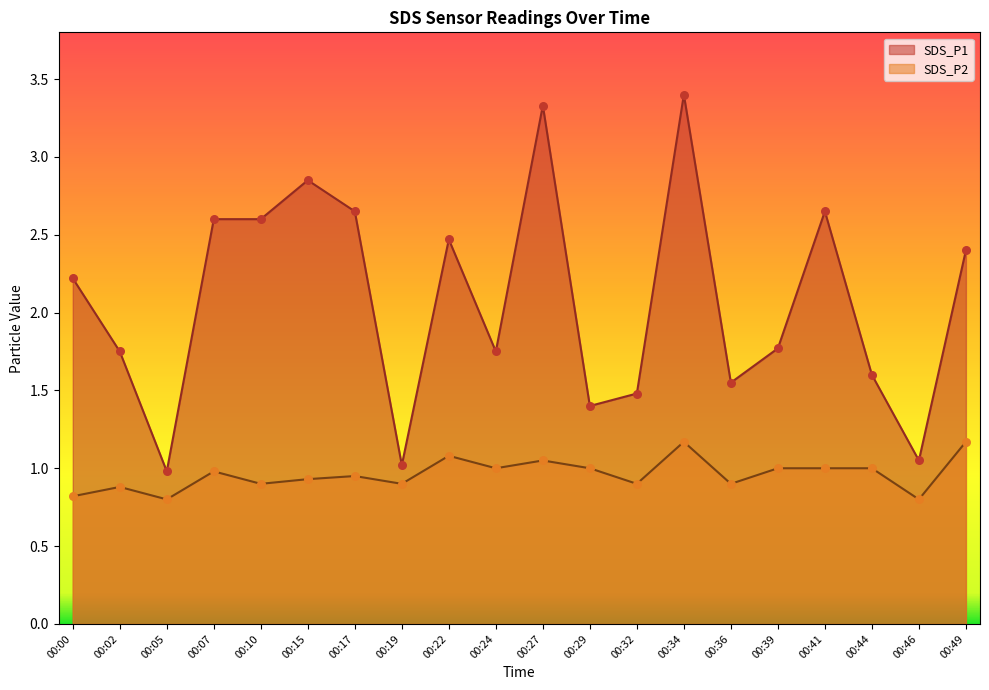

Which series reaches the maximum Y coordinate?

SDS_P1